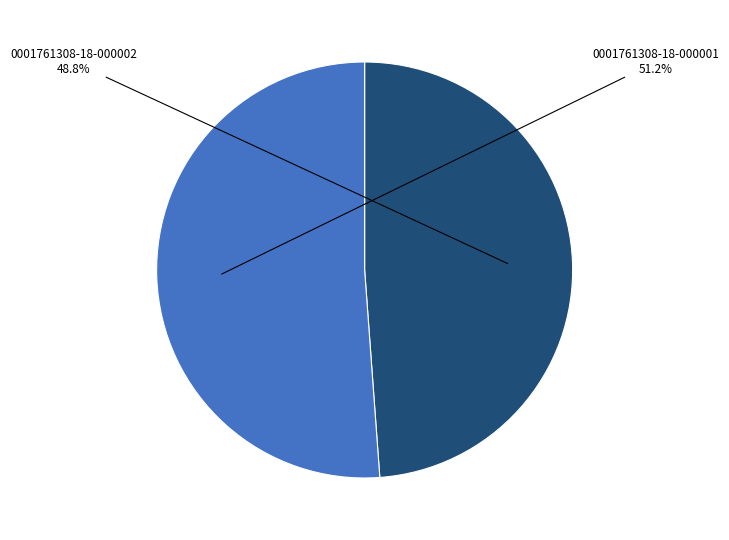

Is it true that 0001761308-18-000001 is 51% of the pie?

True